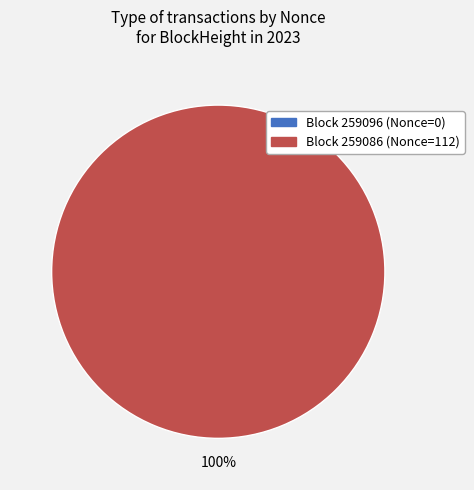

Which slice is the largest?

259086